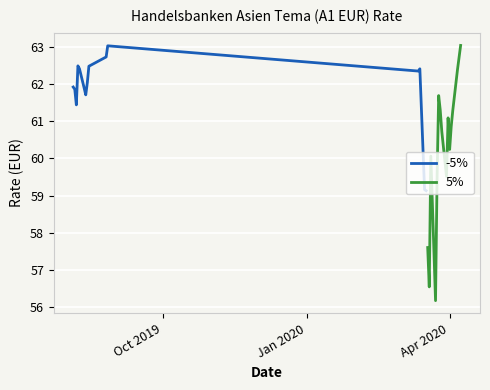

What is the minimum value for -5%?

59.1